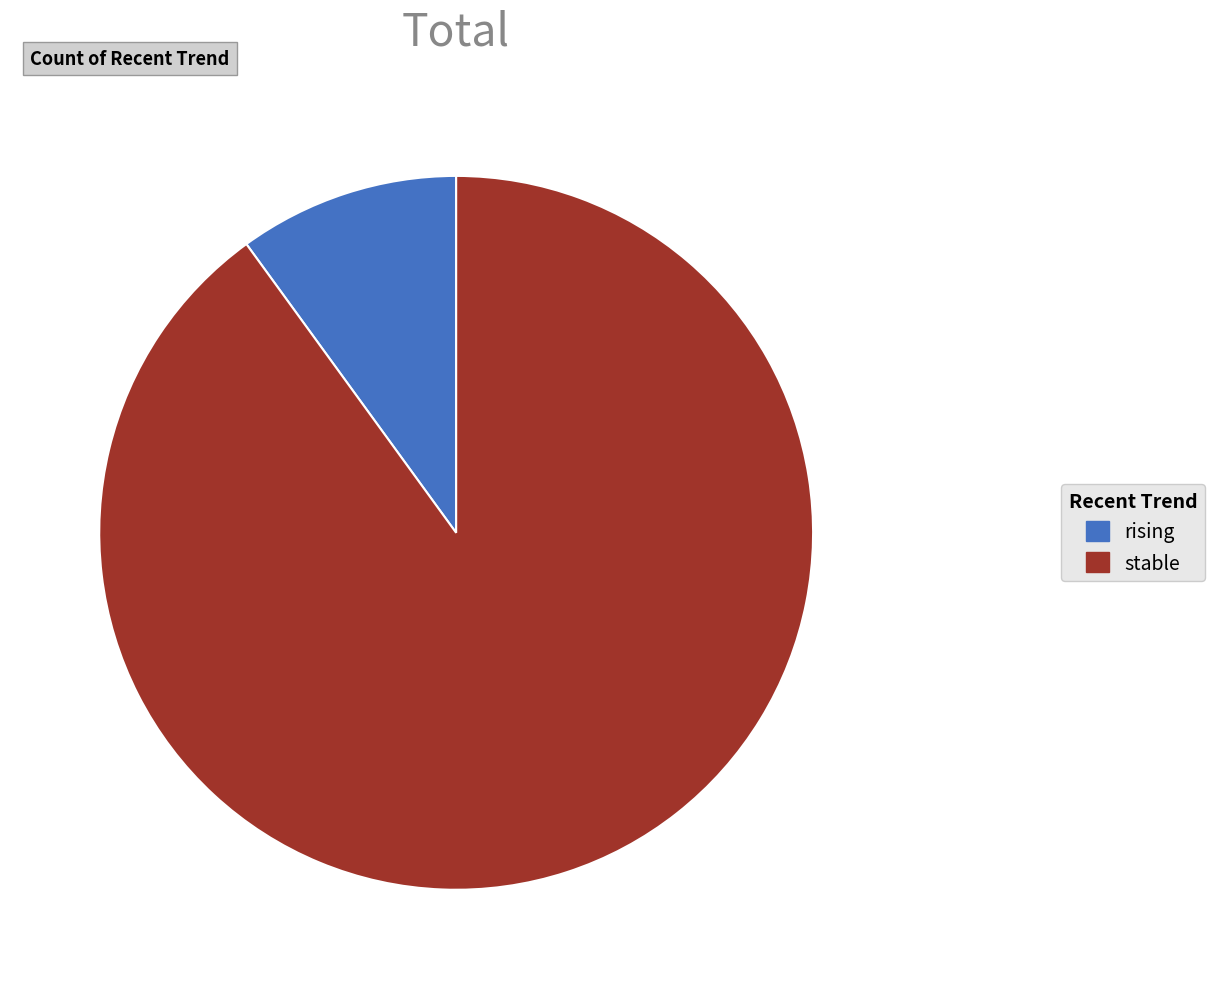

The rising slice represents 10% of the pie. True or false?

True